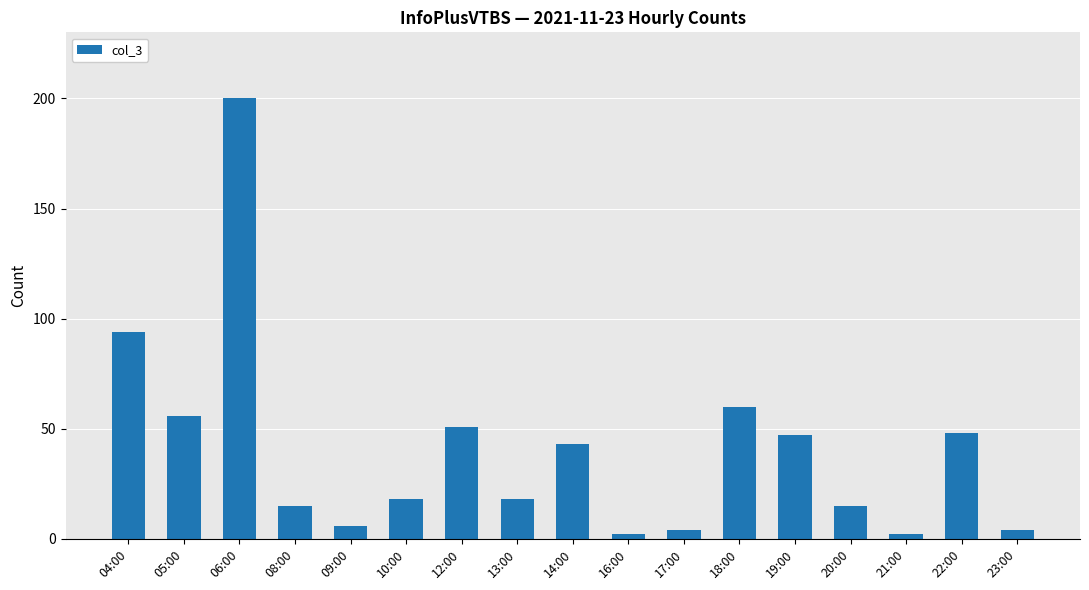

At which label is the value closest to 101?

04:00